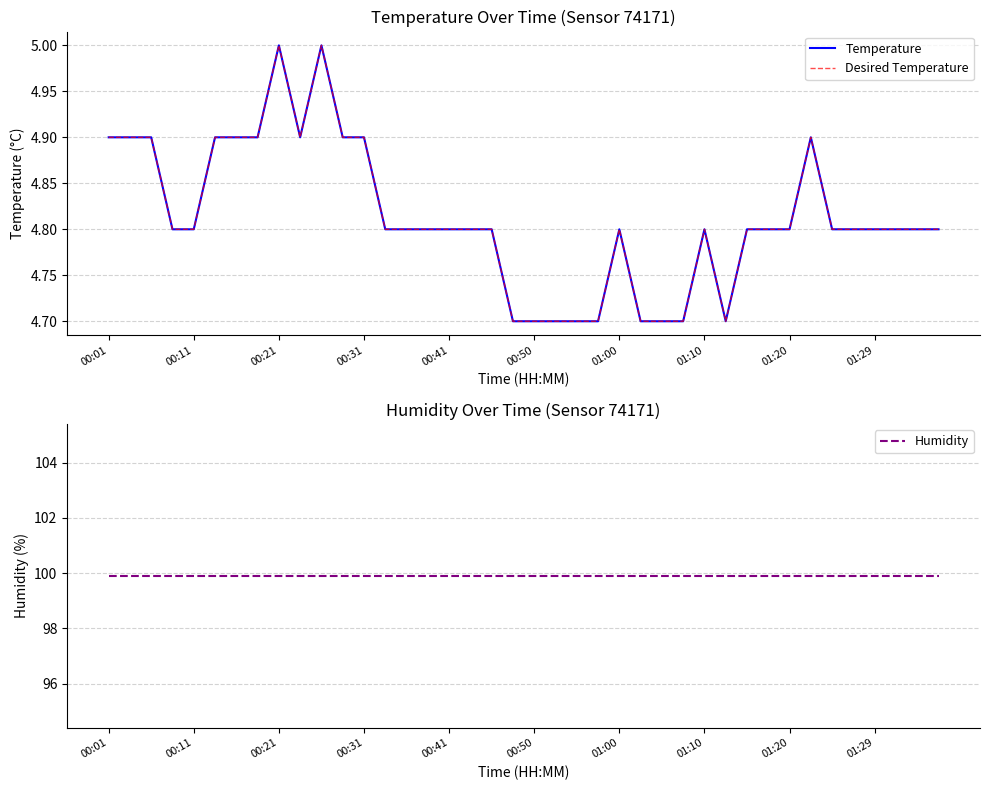

Reading right to left, transcribe all the data shown in this chart.

Temperature: 4.8	4.8	4.8	4.8	4.8	4.8	4.9	4.8	4.8	4.8	4.7	4.8	4.7	4.7	4.7	4.8	4.7	4.7	4.7	4.7	4.7	4.8	4.8	4.8	4.8	4.8	4.8	4.9	4.9	5.0	4.9	5.0	4.9	4.9	4.9	4.8	4.8	4.9	4.9	4.9
Desired Temperature: 4.8	4.8	4.8	4.8	4.8	4.8	4.9	4.8	4.8	4.8	4.7	4.8	4.7	4.7	4.7	4.8	4.7	4.7	4.7	4.7	4.7	4.8	4.8	4.8	4.8	4.8	4.8	4.9	4.9	5.0	4.9	5.0	4.9	4.9	4.9	4.8	4.8	4.9	4.9	4.9
Humidity: 99.9	99.9	99.9	99.9	99.9	99.9	99.9	99.9	99.9	99.9	99.9	99.9	99.9	99.9	99.9	99.9	99.9	99.9	99.9	99.9	99.9	99.9	99.9	99.9	99.9	99.9	99.9	99.9	99.9	99.9	99.9	99.9	99.9	99.9	99.9	99.9	99.9	99.9	99.9	99.9